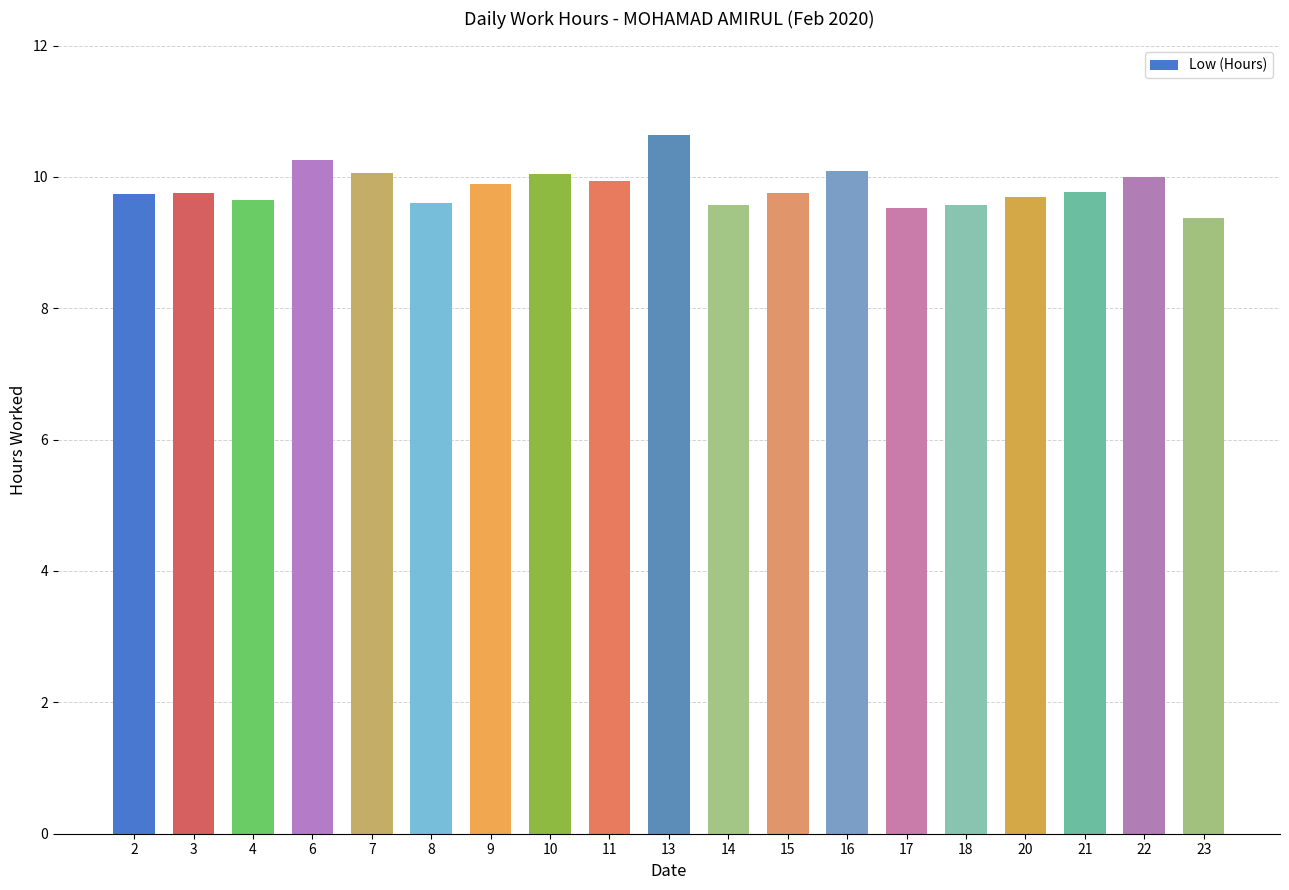

What is the change in value from 16 to 18?

-0.5